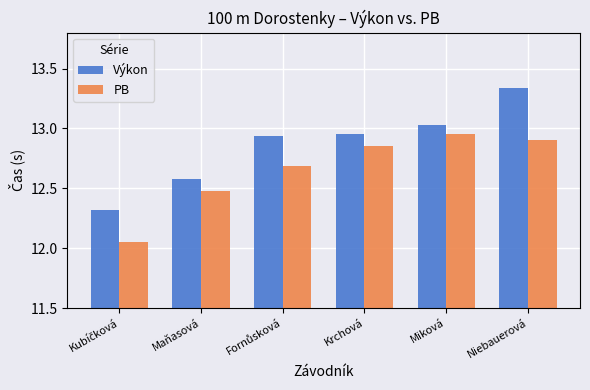

At how many categories does at least one series exceed 12?

6